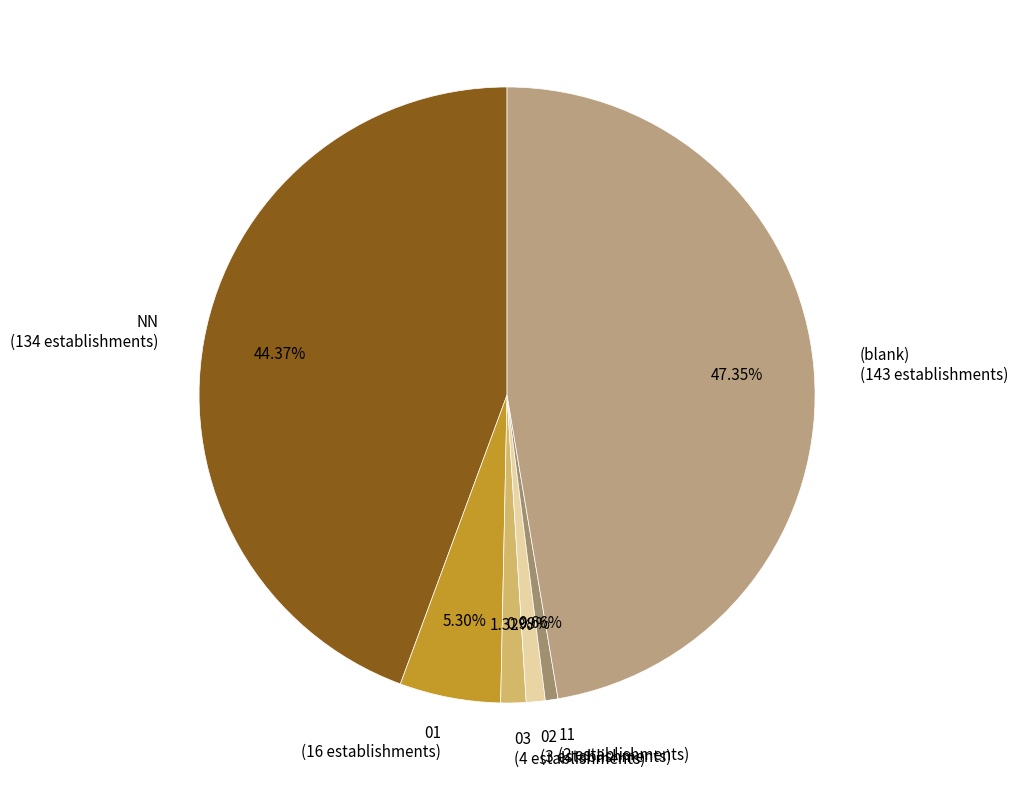

Which slice is the largest?

(blank)